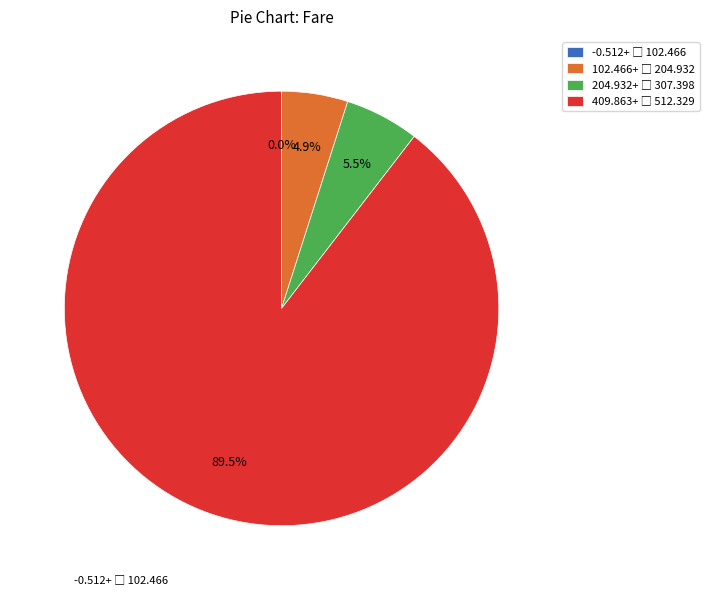

Does 7 represent more than half of the total?

No